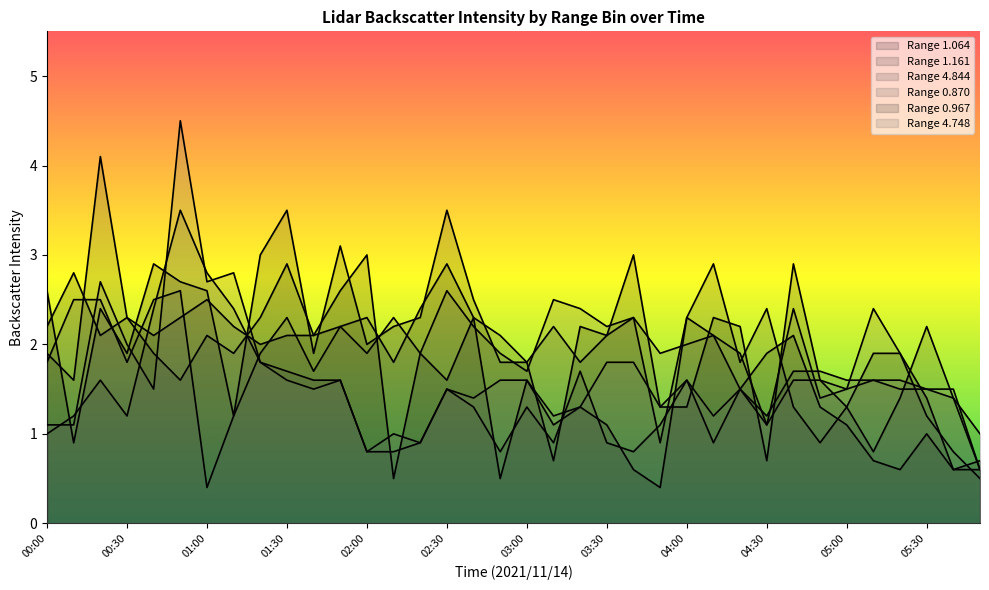

How many lines are shown in the chart?

6